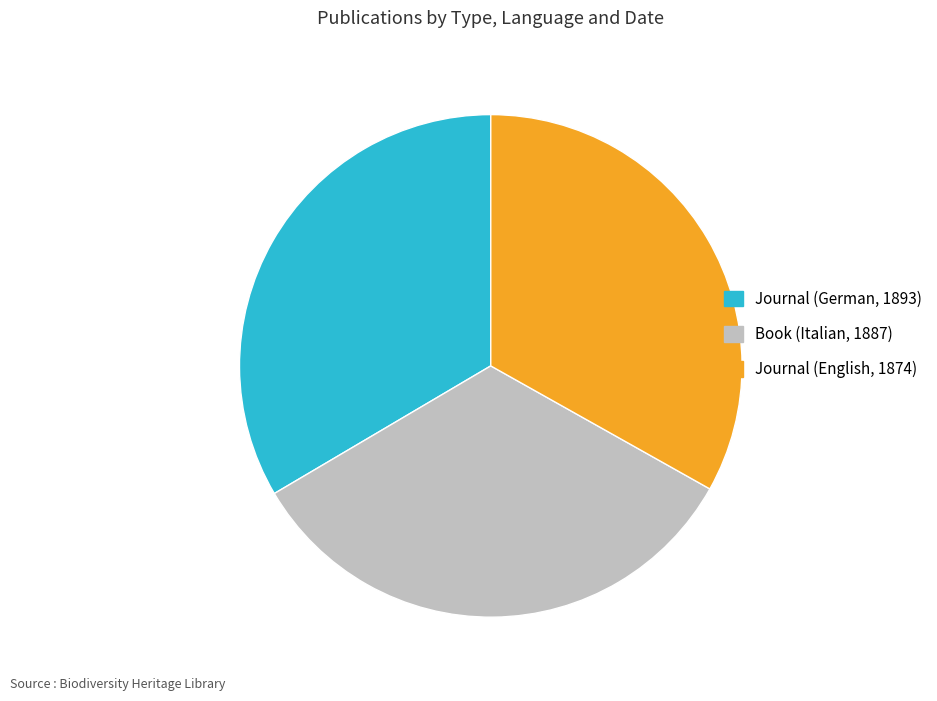

Count the number of slices in the pie.

3